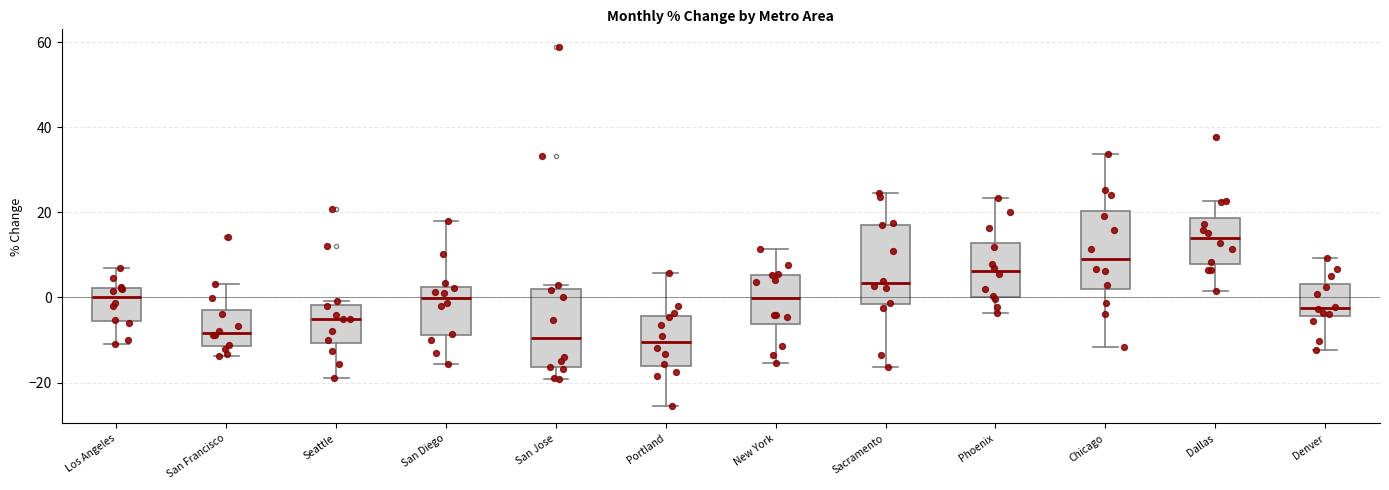

Reading left to right, transcribe this box plot: for each box, give where its median line is, the range the box spans, and where its two whiskers end, as read against the y-axis. The values are not printed on the chart, so give them approximately, as read against the axis.

Los Angeles: median 0, box -6 to 2, whiskers -10 to 6
San Francisco: median -8, box -12 to -4, whiskers -14 to 4
Seattle: median -6, box -10 to -2, whiskers -18 to 0
San Diego: median 0, box -8 to 2, whiskers -16 to 18
San Jose: median -10, box -16 to 2, whiskers -20 to 2 (just above the box's upper edge)
Portland: median -10, box -16 to -4, whiskers -26 to 6
New York: median 0, box -6 to 6, whiskers -16 to 12
Sacramento: median 4, box -2 to 18, whiskers -16 to 24
Phoenix: median 6, box 0 to 12, whiskers -4 to 24
Chicago: median 10, box 2 to 20, whiskers -12 to 34
Dallas: median 14, box 8 to 18, whiskers 2 to 22
Denver: median -2, box -4 to 4, whiskers -12 to 10